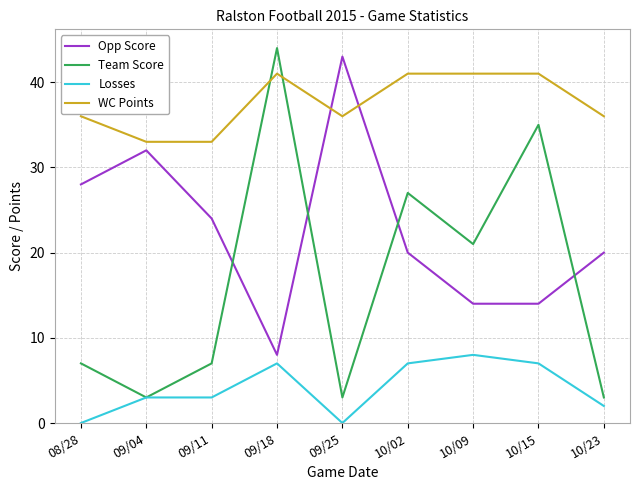

What position from the left is 10/09?

7